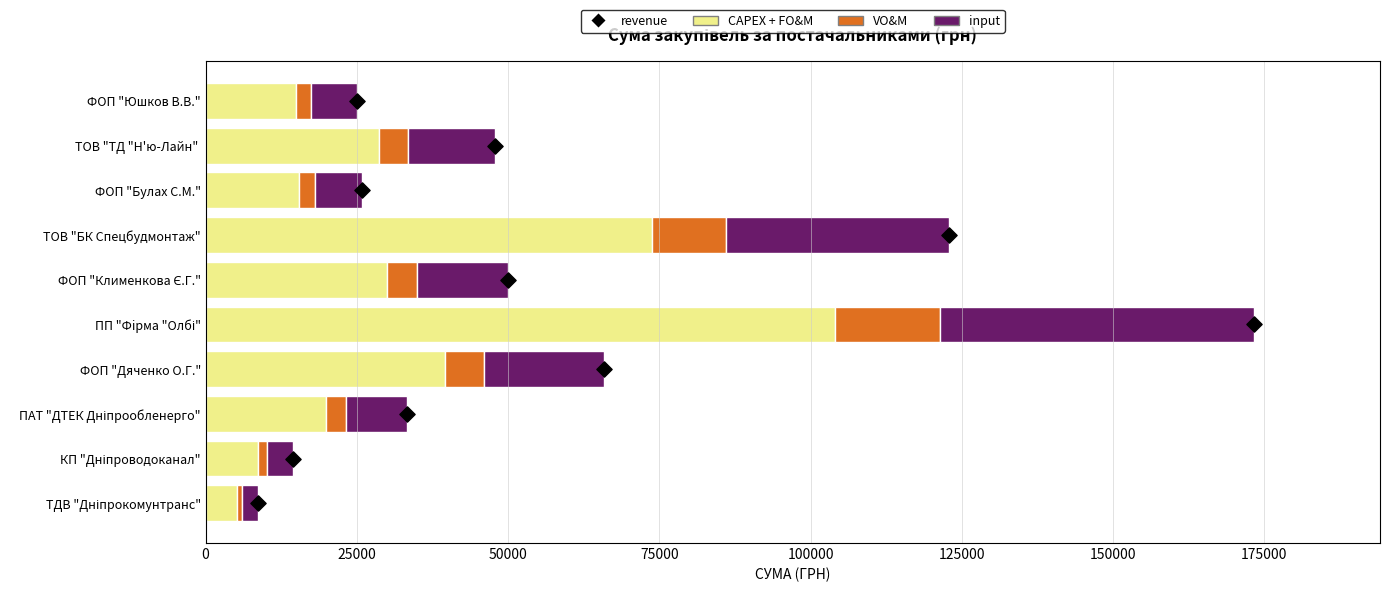

Which series has the largest Y range (max minus min)?

CAPEX + FO&M